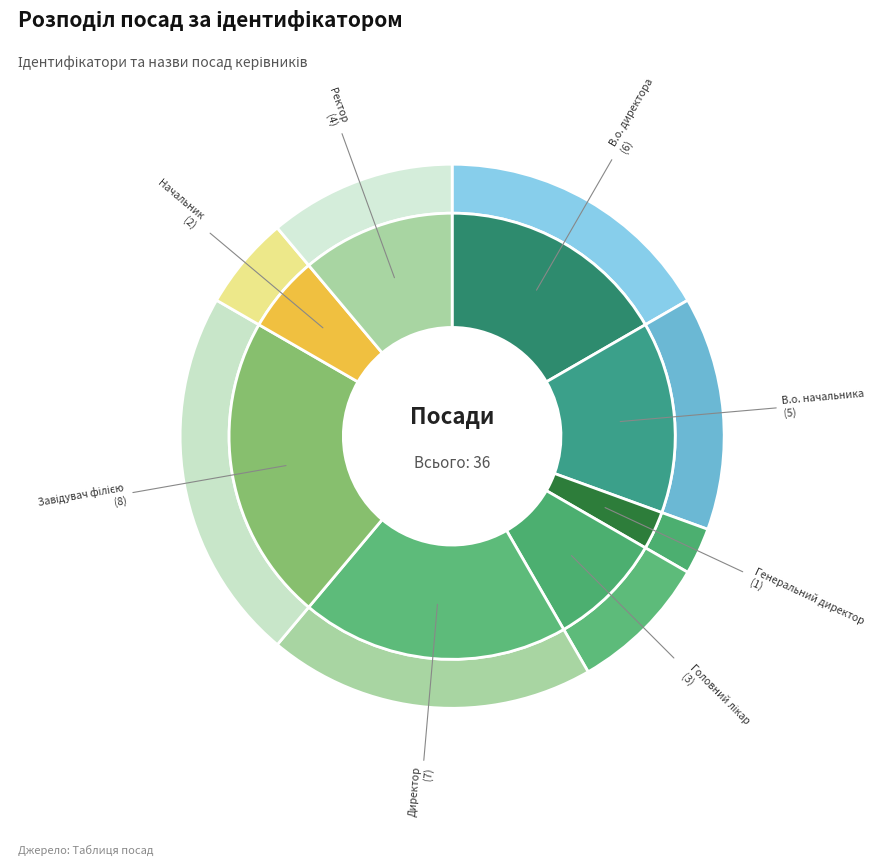

Rank the categories by value from highest to lowest.

Завідувач філією, Директор, В.о. директора, В.о. начальника, Ректор, Головний лікар, Начальник, Генеральний директор